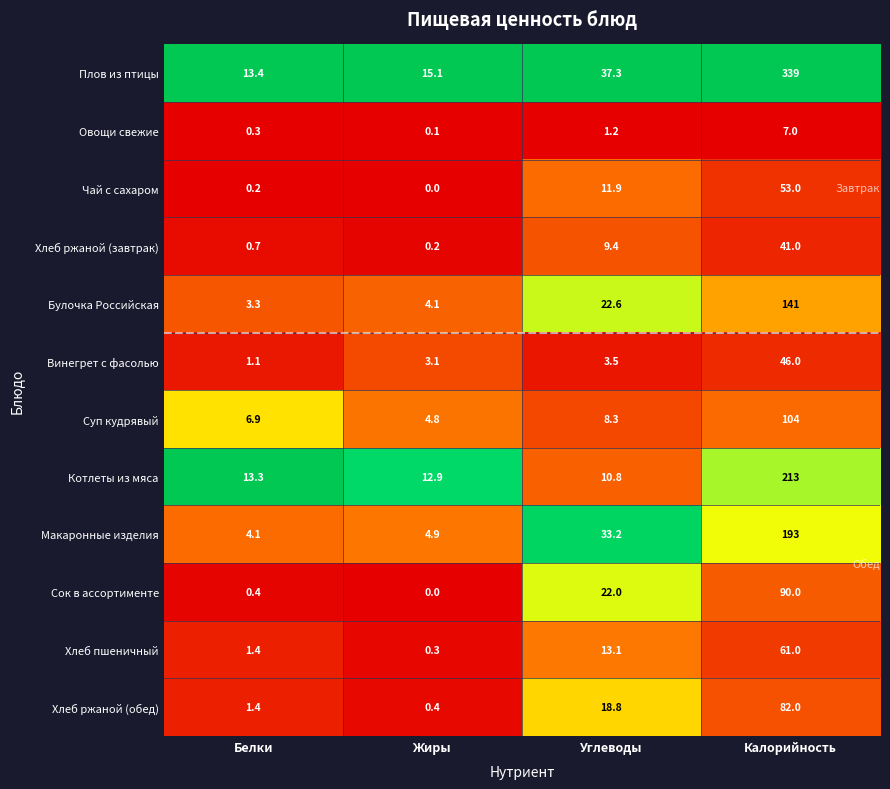

What is the difference between the maximum and second lowest values in the Хлеб ржаной (завтрак) series?

40.3